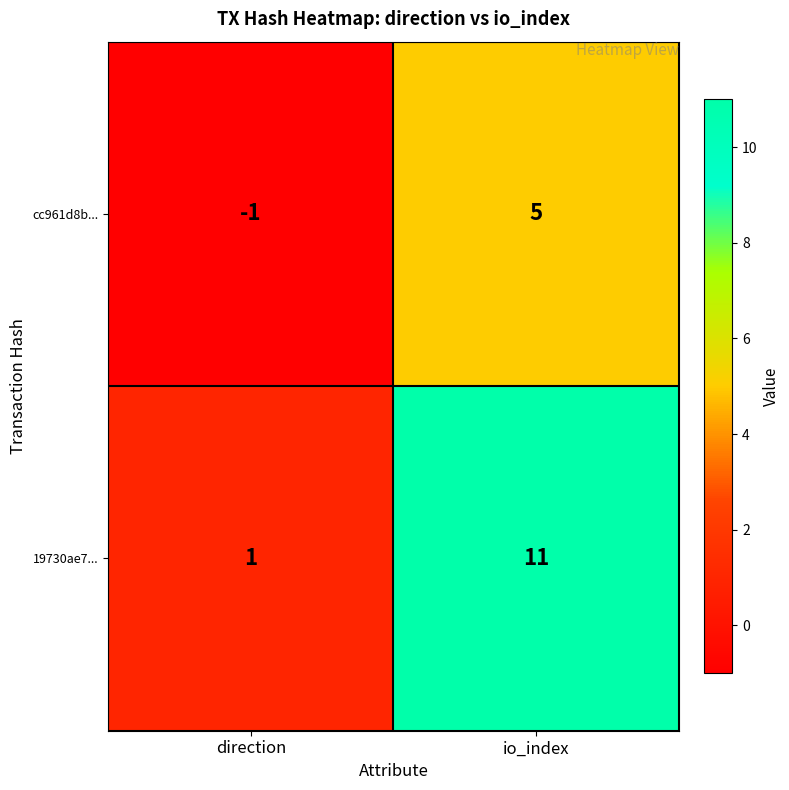

What is the sum of all 19730ae7... values?

12